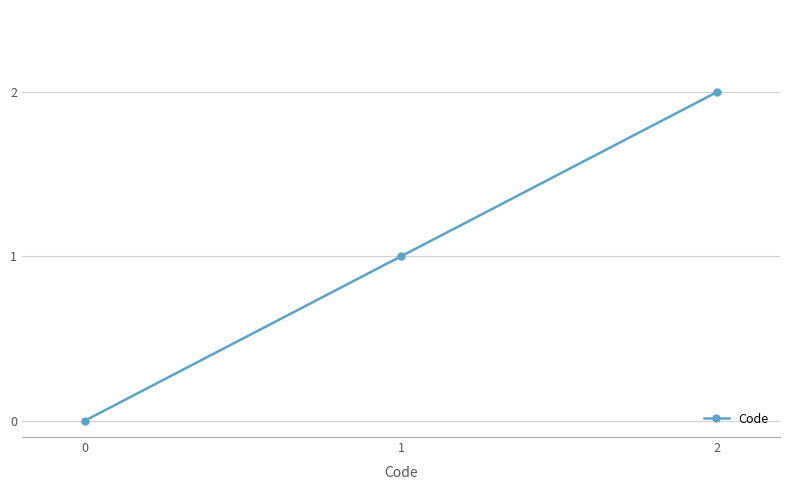

What is the difference between the maximum and minimum values?

2